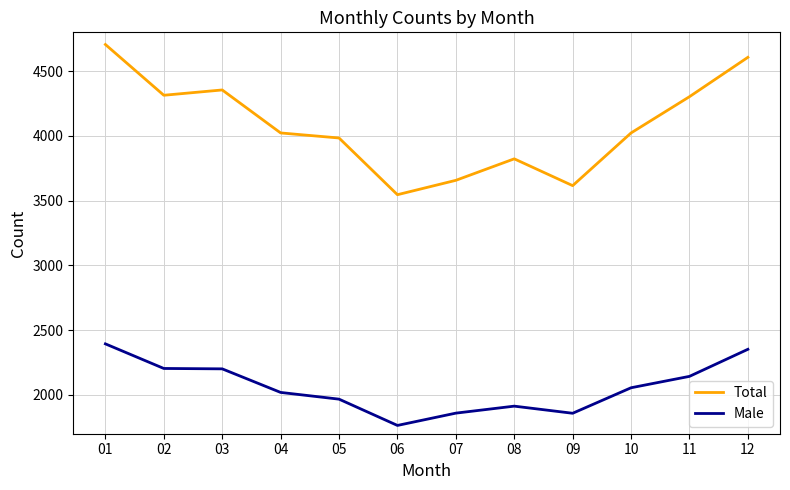

Does the chart display data point markers on the line(s)?

No